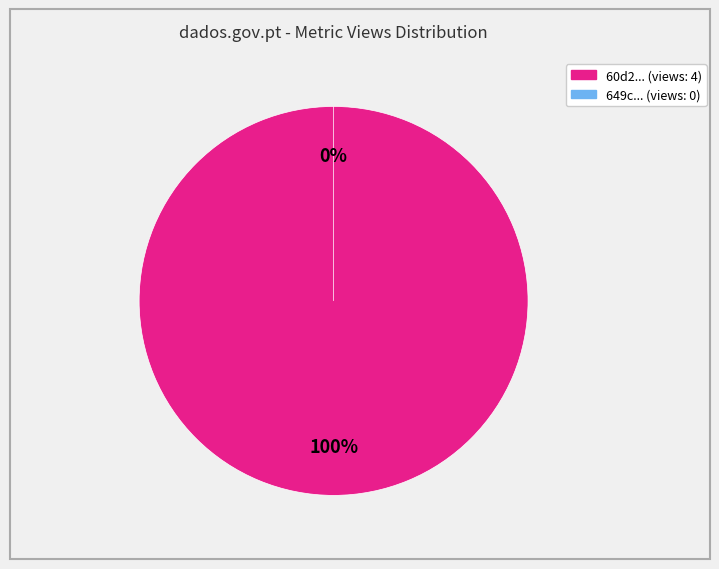

Which slice is the largest?

60d201820781901de8633258